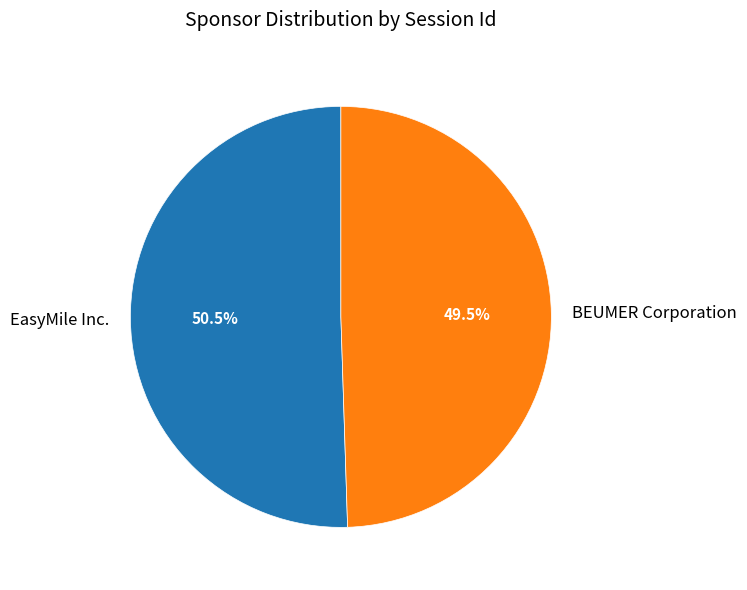

Rank the categories by value from lowest to highest.

BEUMER Corporation, EasyMile Inc.